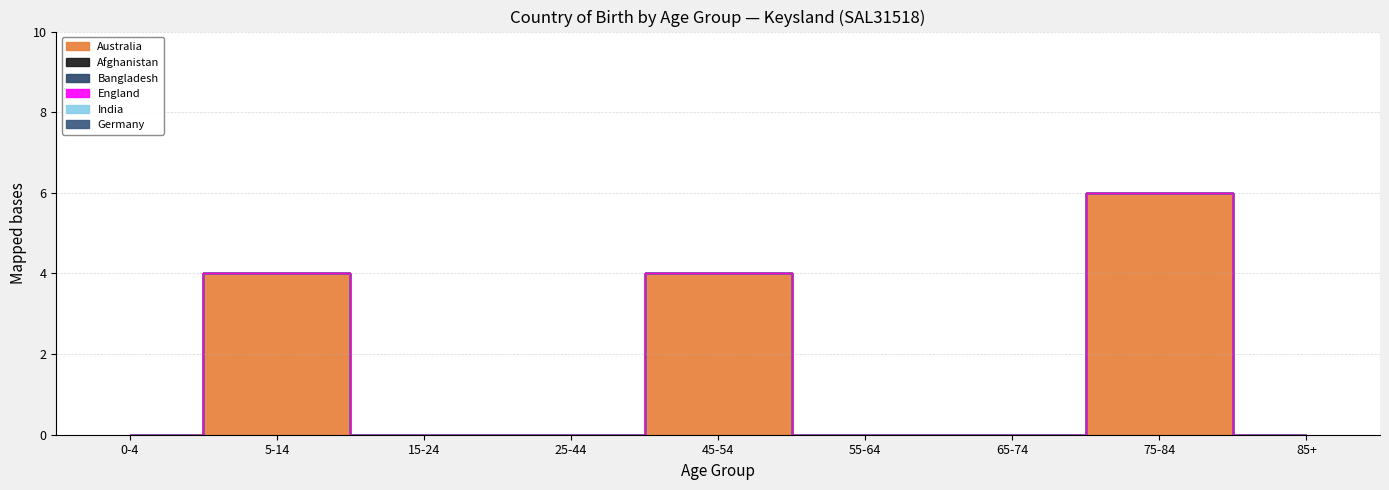

Is it true that Bangladesh equals 0 at 5-14?

True